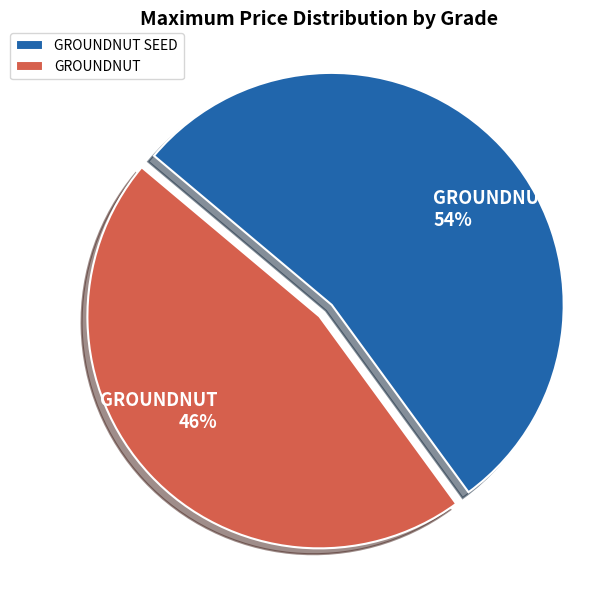

Combined, do GROUNDNUT and GROUNDNUT SEED account for over 50%?

Yes